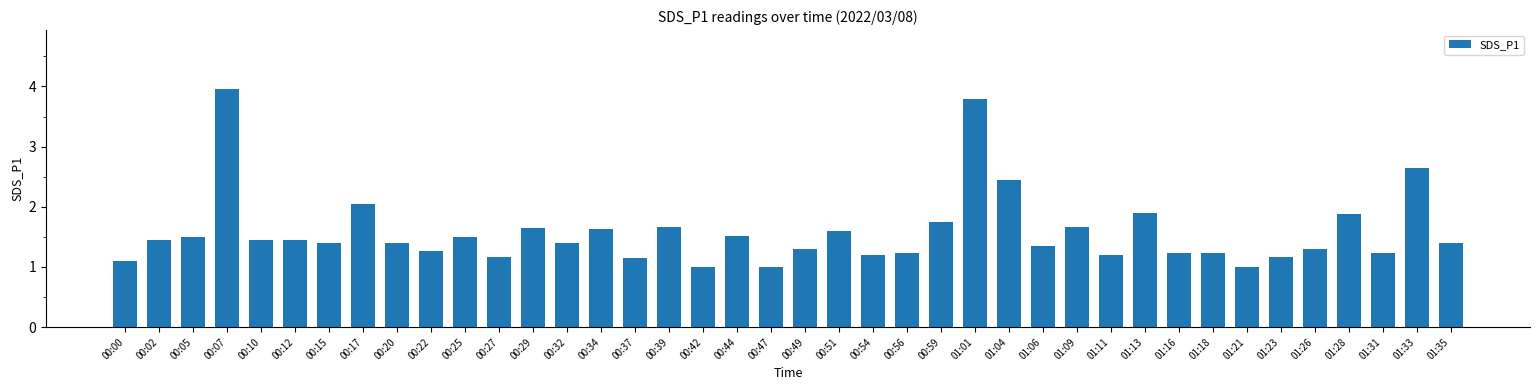

What is the label of the 15th bar from the left?

00:34